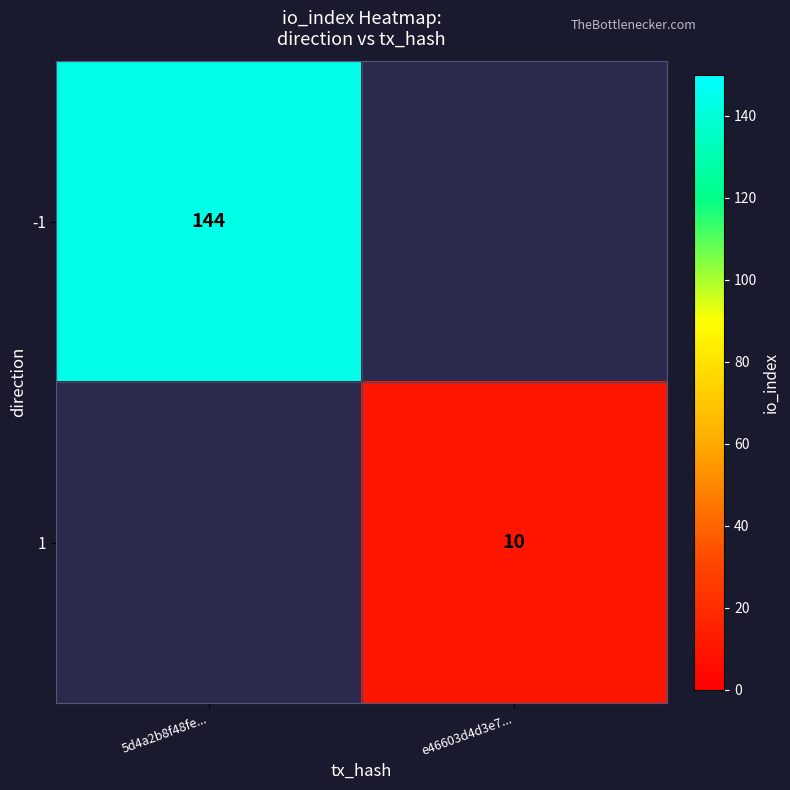

Is the value of -1 at 5d4a2b8f48fe... greater than the value of 1 at e46603d4d3e7...?

Yes